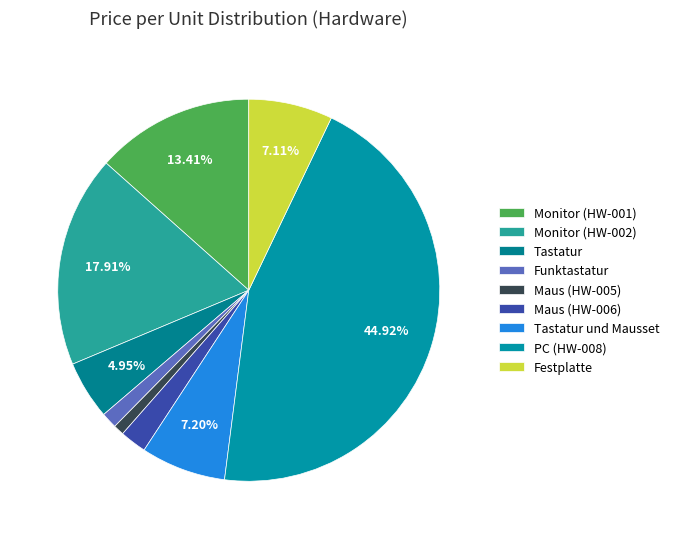

Is Tastatur und Mausset the majority of the pie?

No